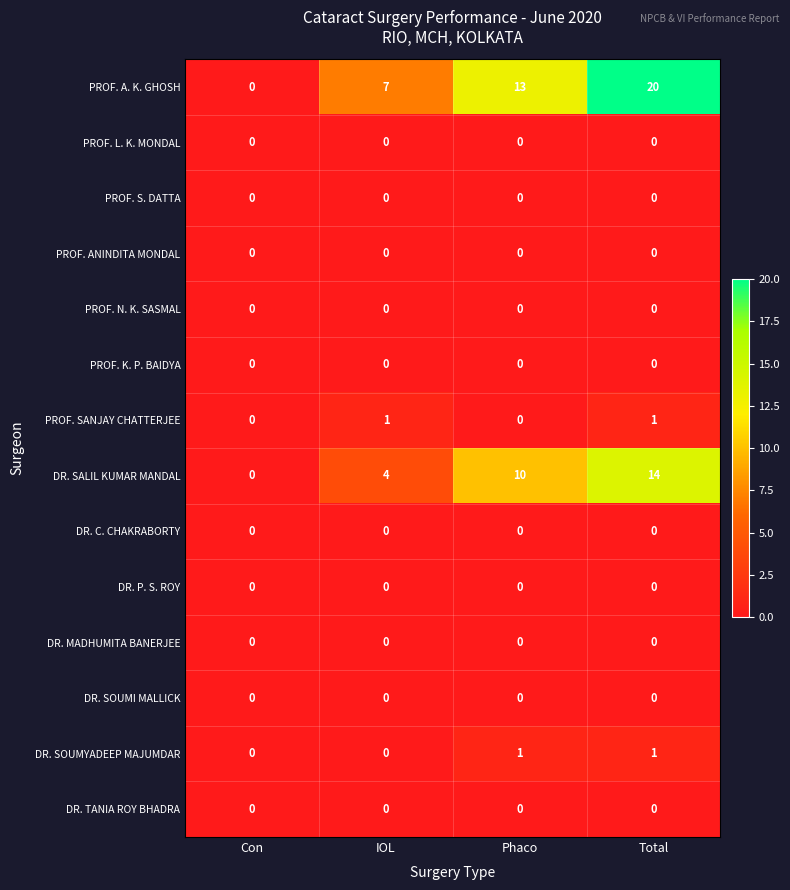

At which category is the sum across all series the highest?

Total